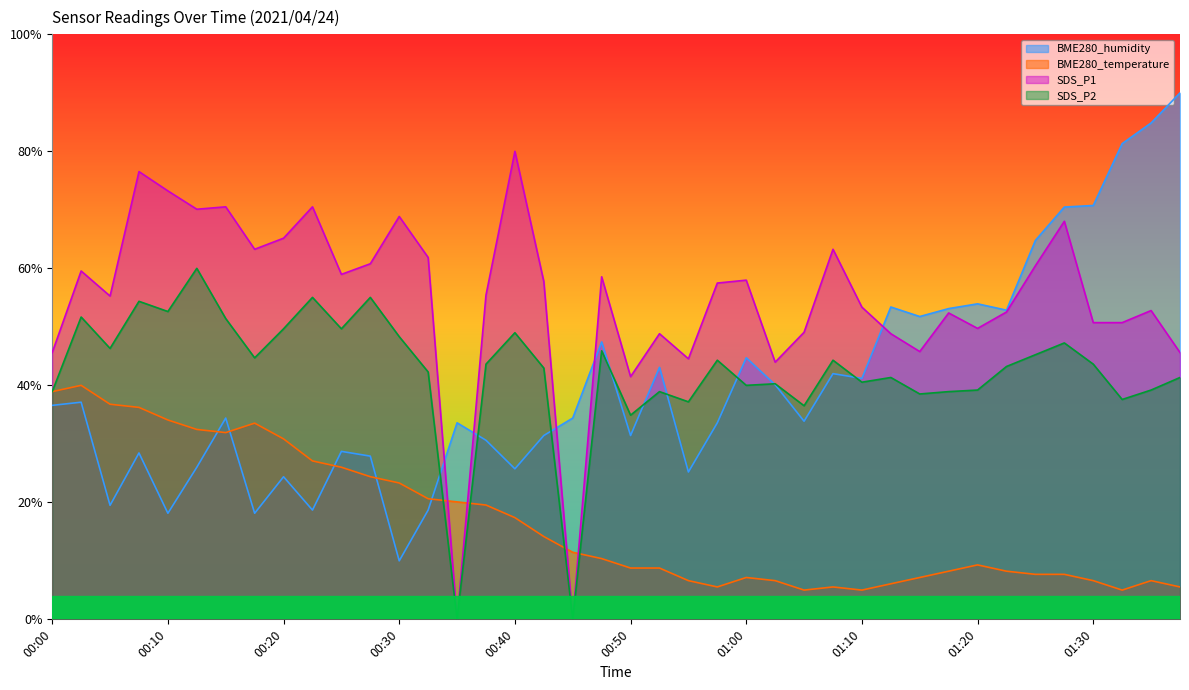

In SDS_P2, how many points are lower than both neighbors (excluding endpoints)?

13